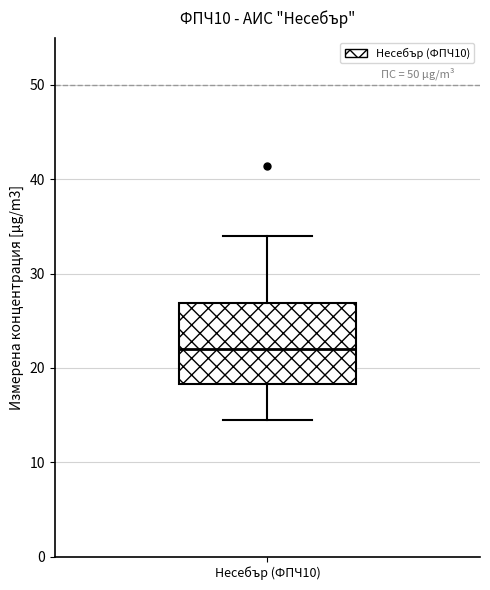

Transcribe this box plot: give where the median line is, the range the box spans, and where the two whiskers end, as read against the y-axis. The values are not printed on the chart, so give them approximately, as read against the axis.

median 22, box 18 to 27, whiskers 14 to 34